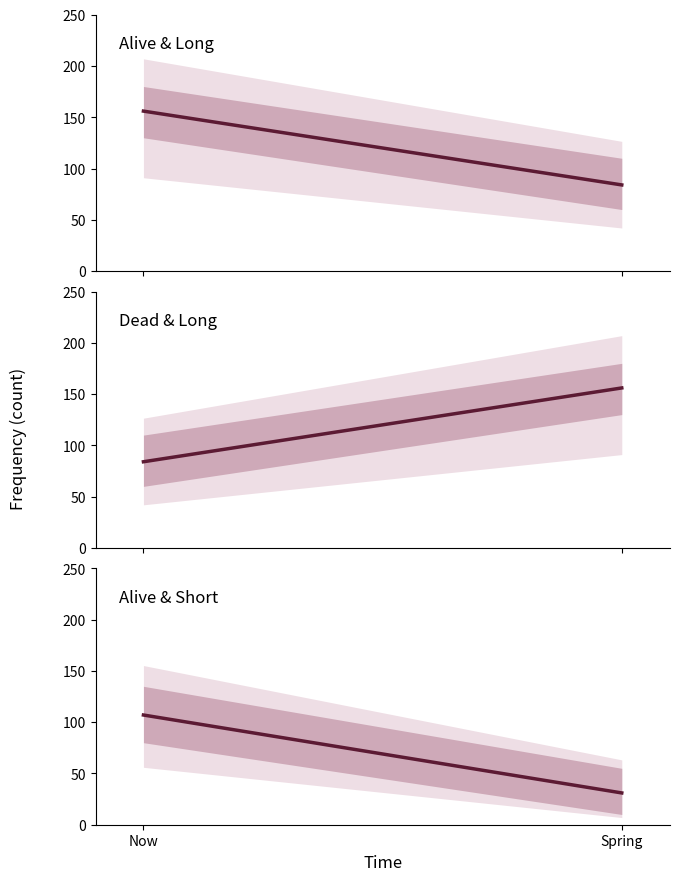

What is the sum of the Dead & Long values at Now and Spring?

240